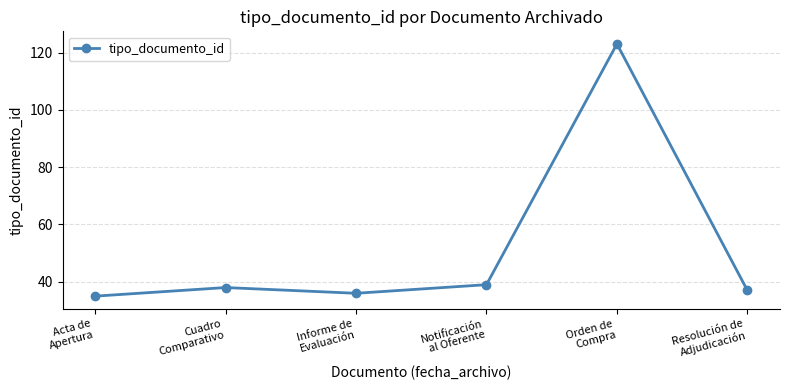

Reading right to left, extract all data points from this chart.

Resolución de
Adjudicación=37	Orden de
Compra=123	Notificación
al Oferente=39	Informe de
Evaluación=36	Cuadro
Comparativo=38	Acta de
Apertura=35